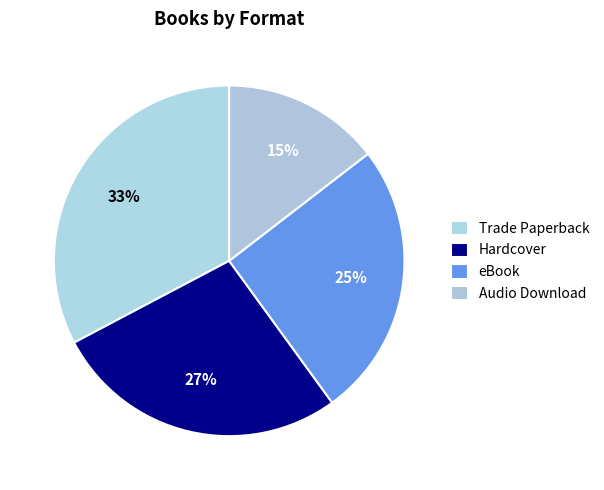

True or false: Hardcover accounts for 41% of the total.

False